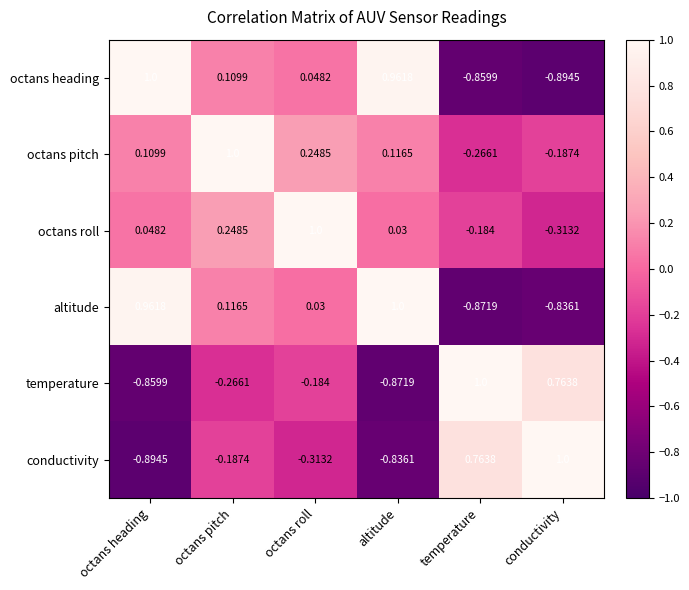

At which category is the sum across all series the highest?

octans pitch